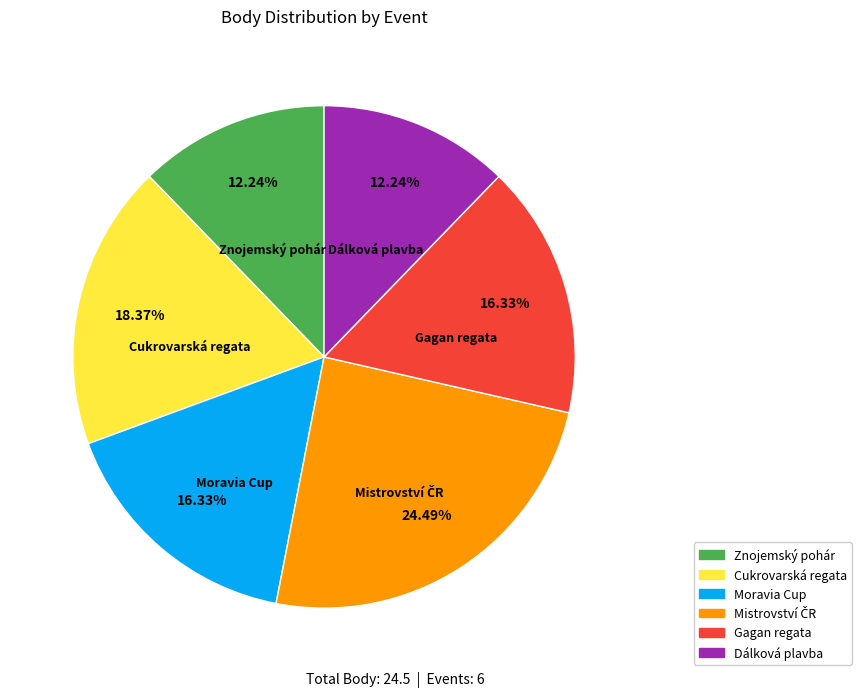

Does any single category account for the majority?

No